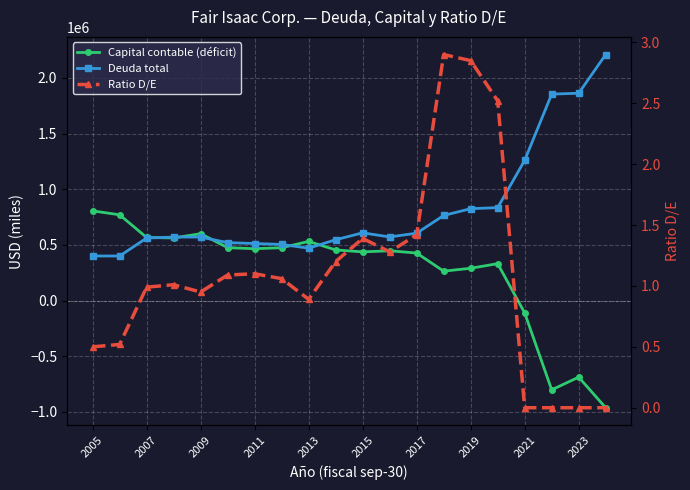

How many times do Capital contable (déficit) and Deuda total cross each other?

5